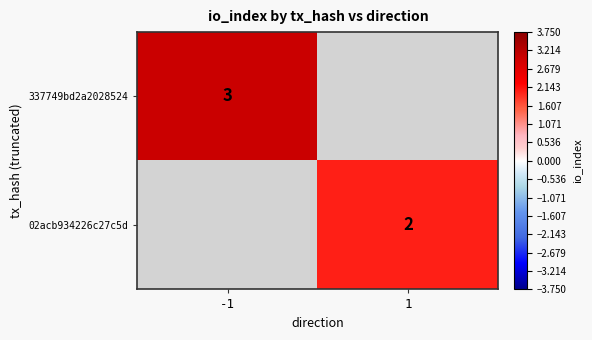

Is it true that 02acb934226c27c5d equals 1.3 at 1?

False